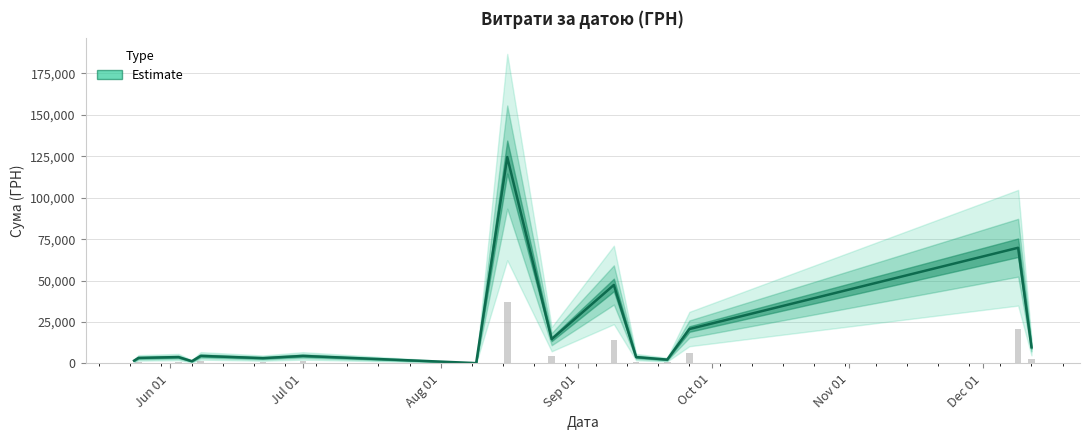

How many values exceed 2292?

19